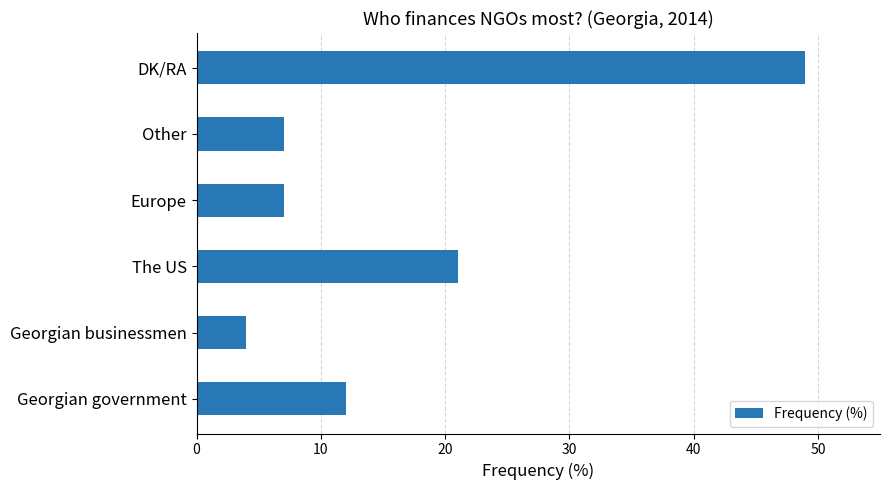

Is it true that the value at Other is 12?

False